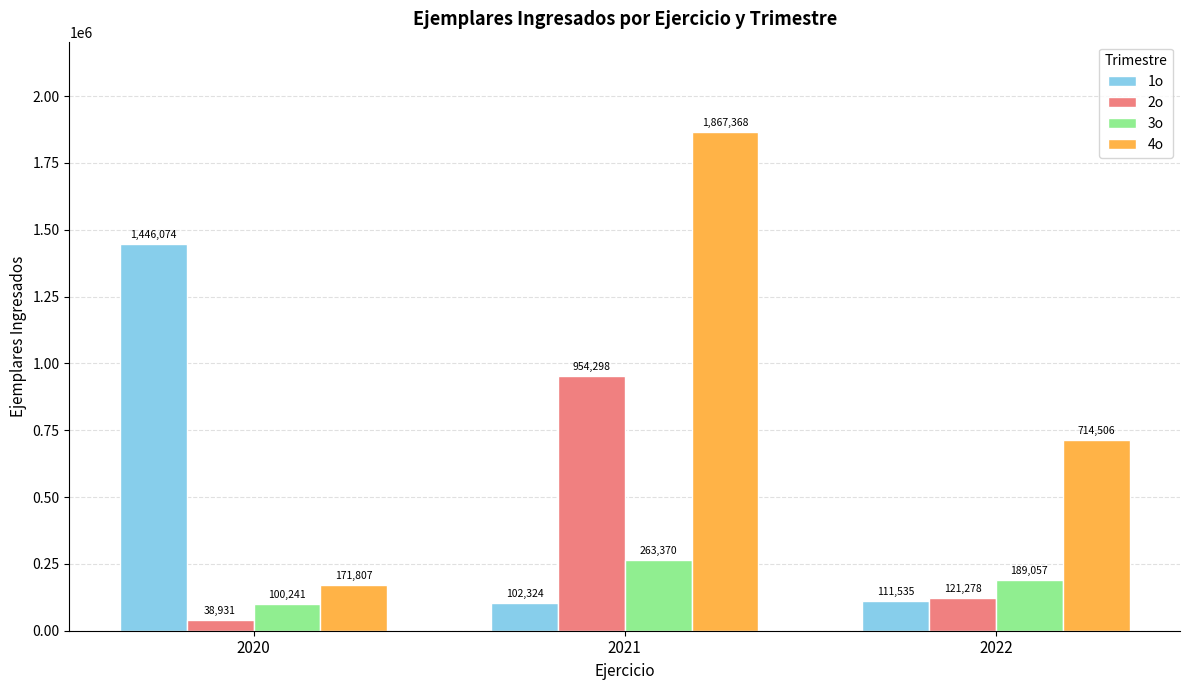

What is the total value across all series at 2021?

3187360